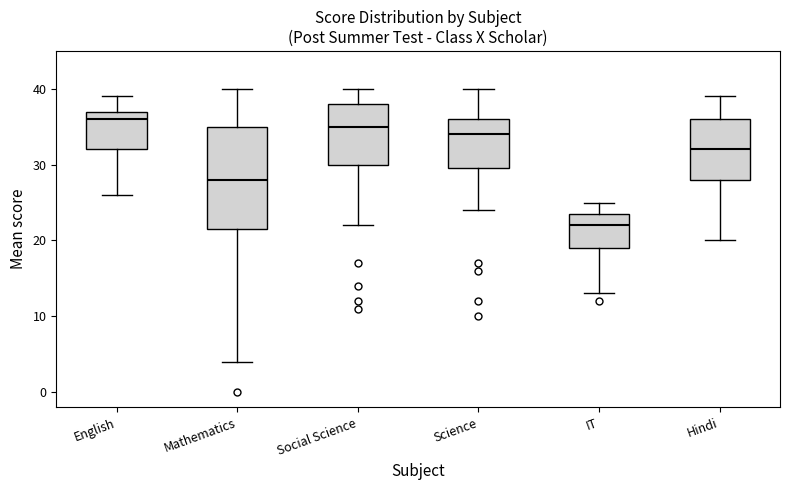

Where does the median line of the box for IT sit on the y-axis? The values are not printed on the chart, so give them approximately, as read against the axis.

22